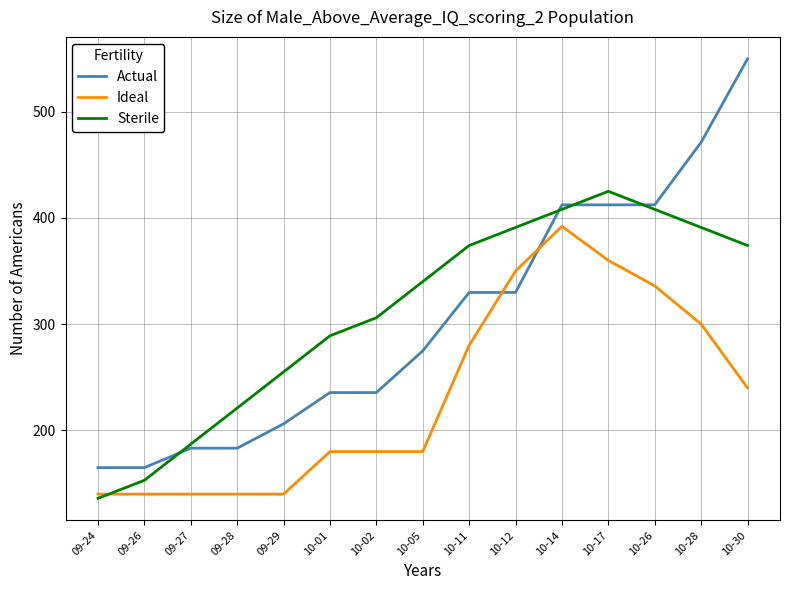

What is the minimum value for Actual?

164.9